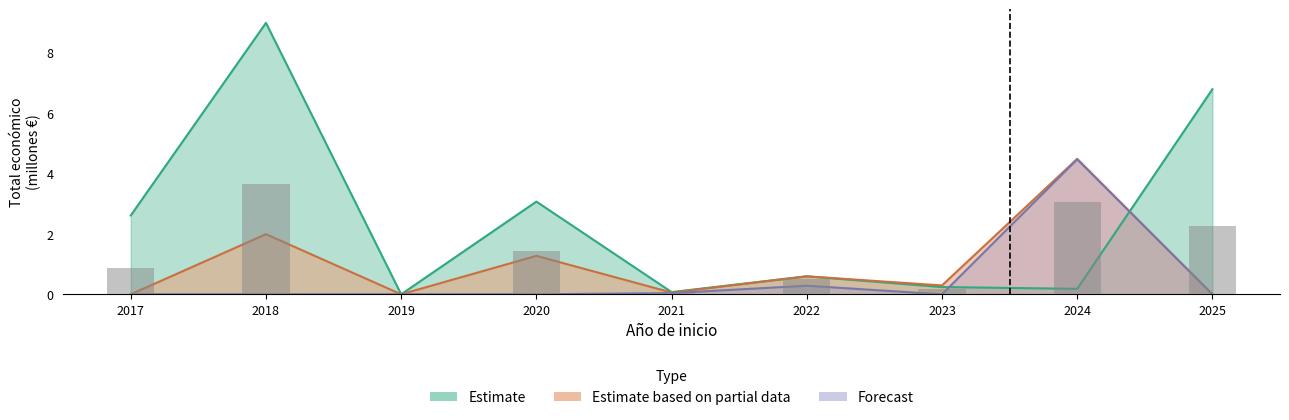

How many groups of bars are there?

9